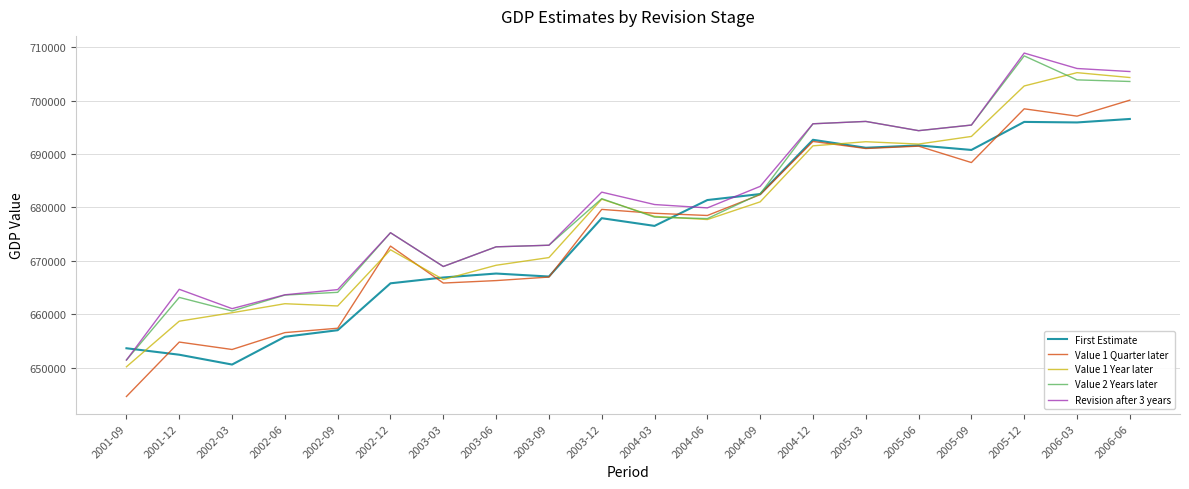

After their last crossing, which series has the higher values: Revision after 3 years or First Estimate?

Revision after 3 years